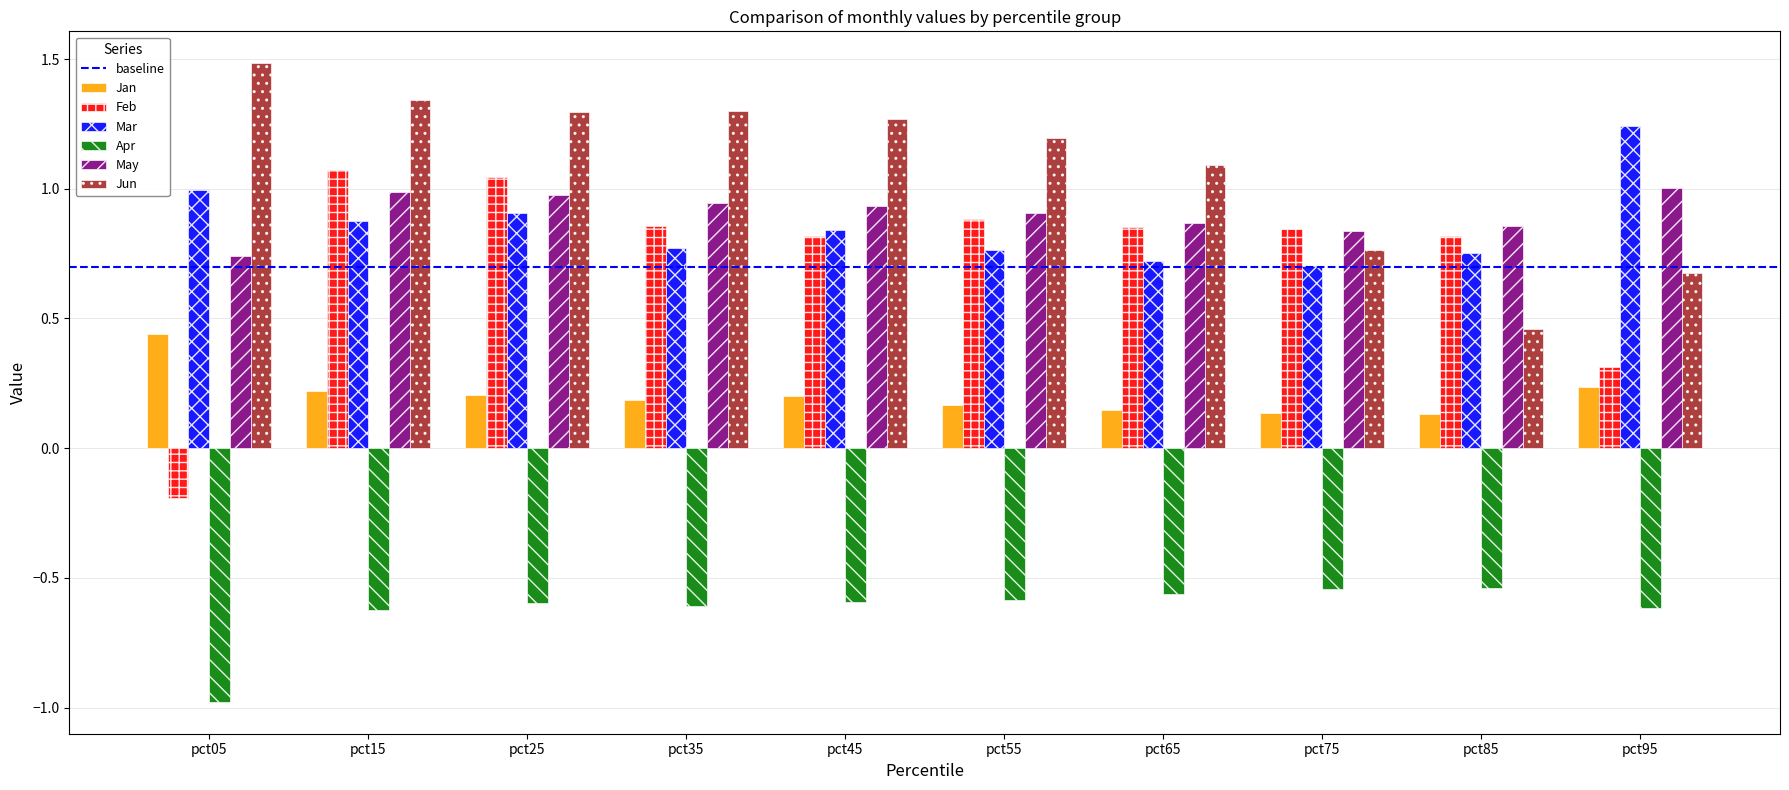

At how many categories does at least one series exceed 0?

10